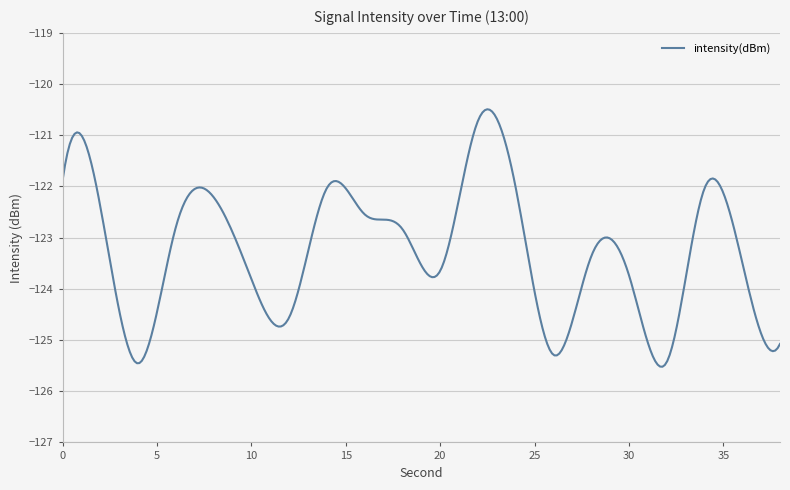

What is the minimum value shown in the chart?

-125.5